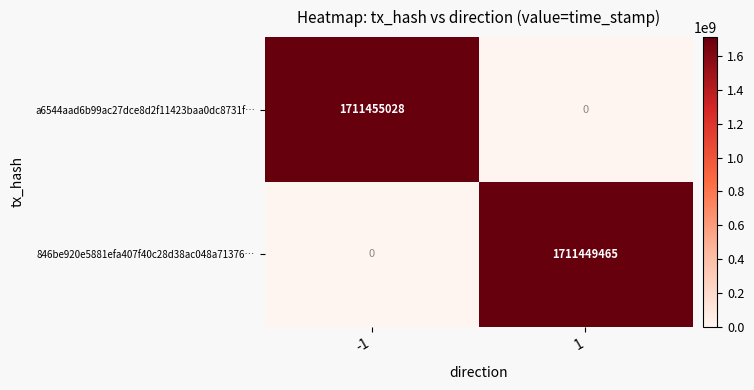

The value of 846be920e5881efa407f40c28d38ac048a71376… at 1 is 1711449465. True or false?

True